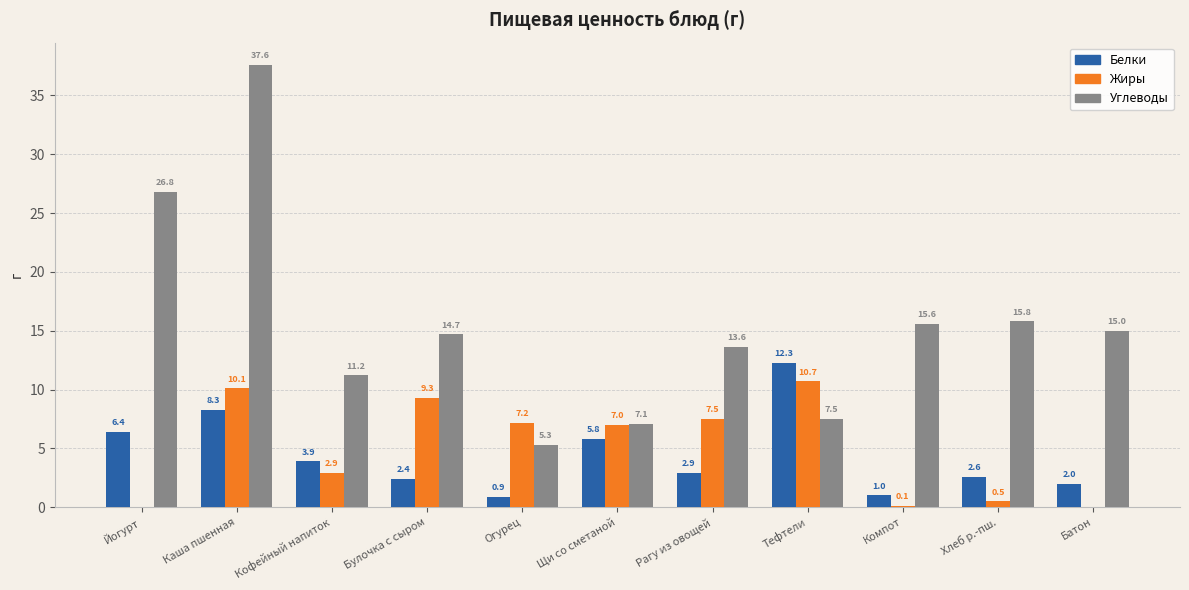

What is the difference between the Белки values at Булочка с сыром and Компот?

1.4